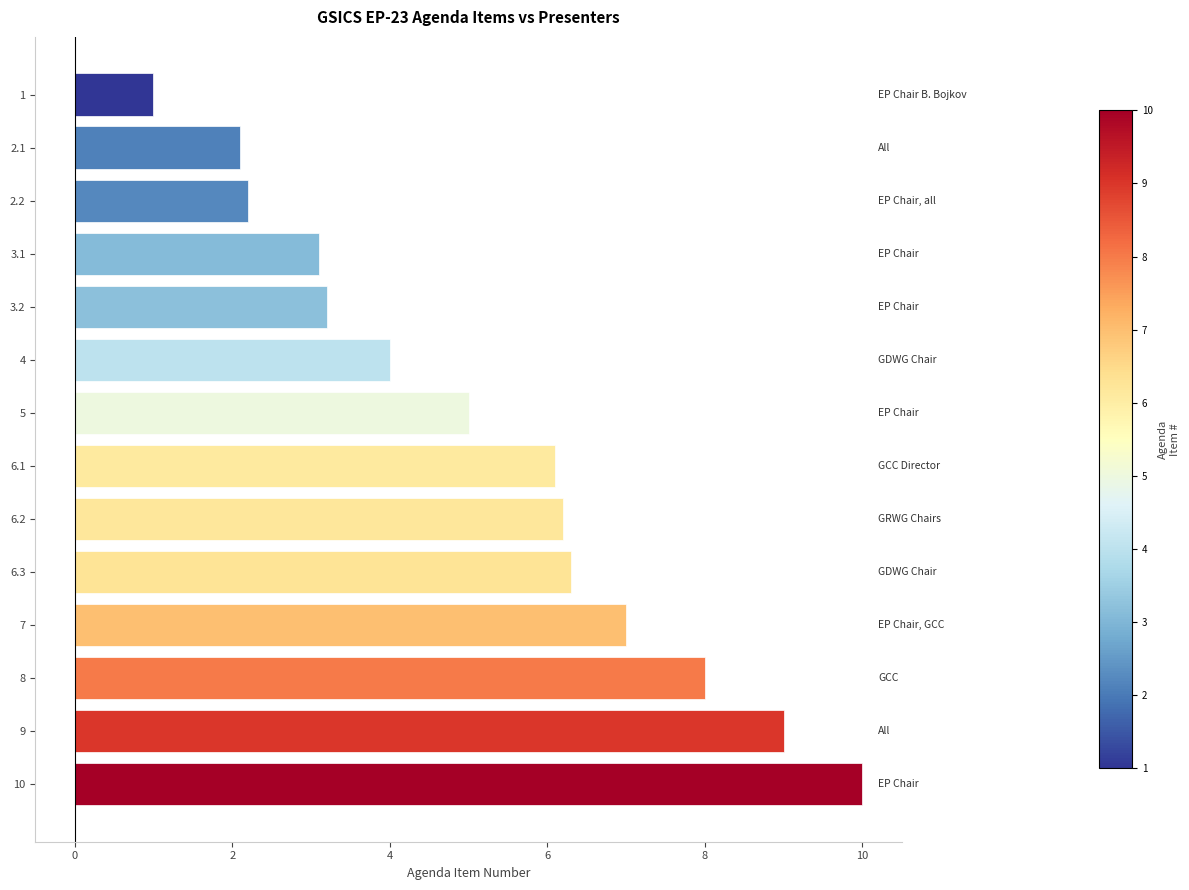

What is the label of the 7th bar from the bottom?

6.1